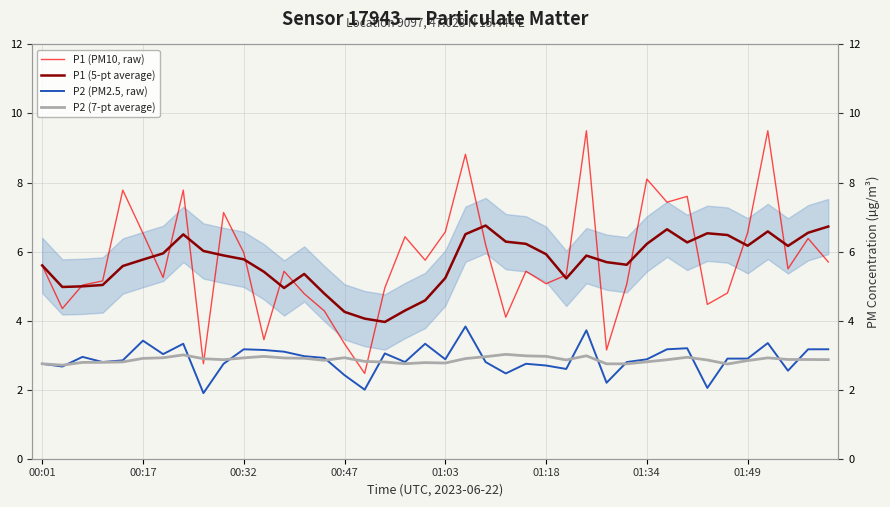

What is the value of the P2 (PM2.5, raw) point at the 25th from the left?

2.8